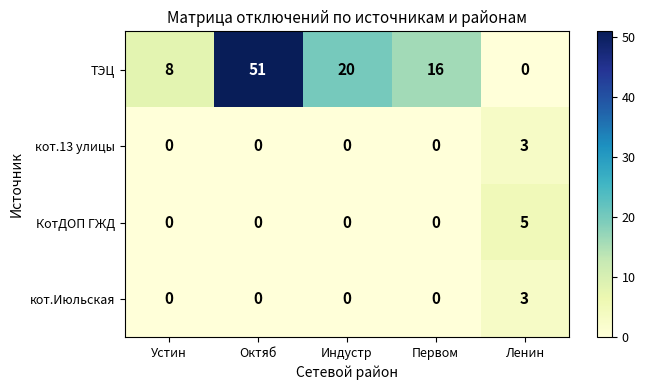

Count the КотДОП ГЖД values in the range 0 to 1.

4